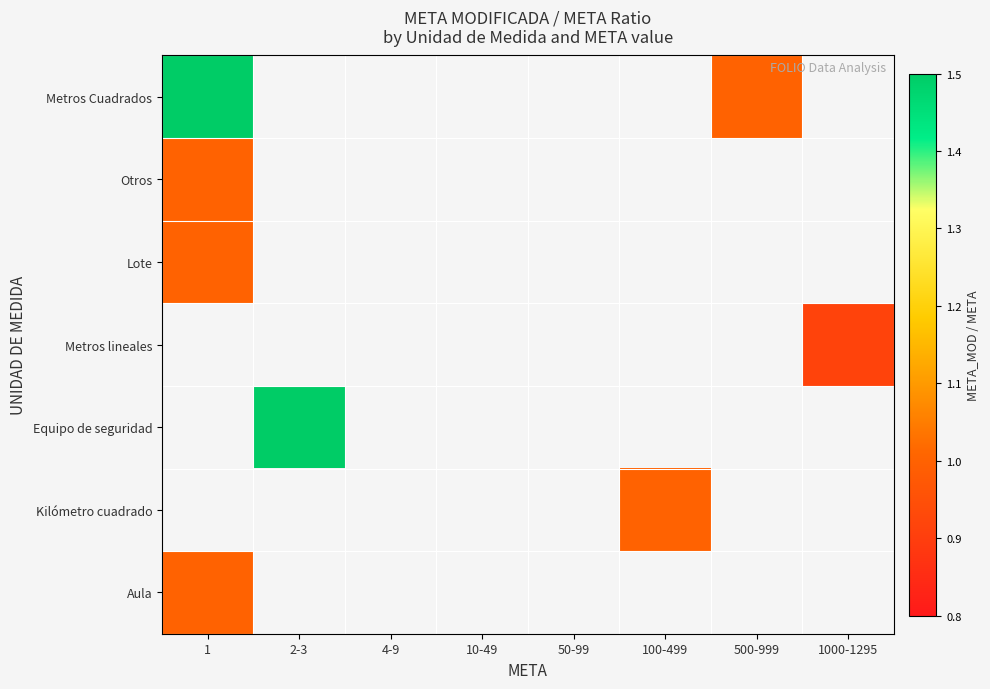

Which category has the highest value in the Metros lineales series?

1